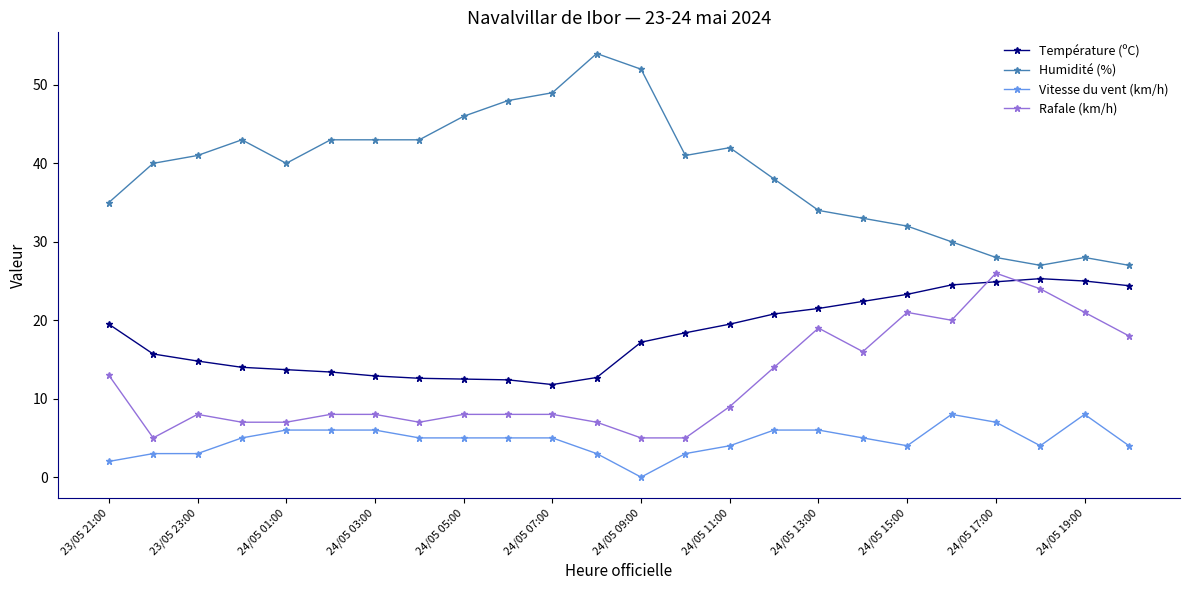

Which series has the largest range (max minus min)?

Humidité (%)